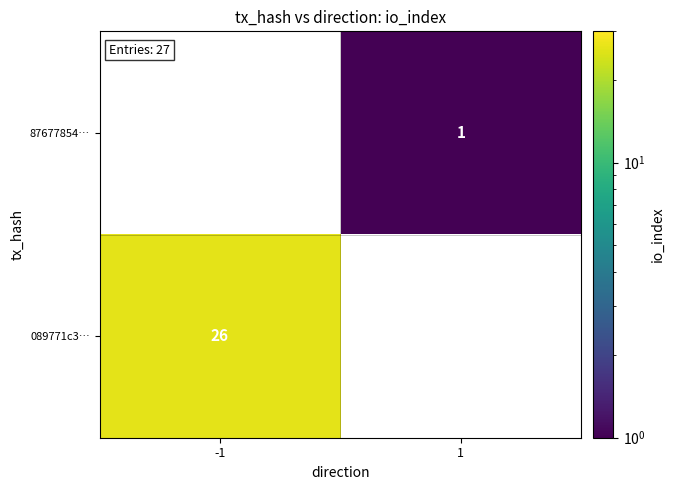

The 089771c3… series shows 40.0 at -1. True or false?

False